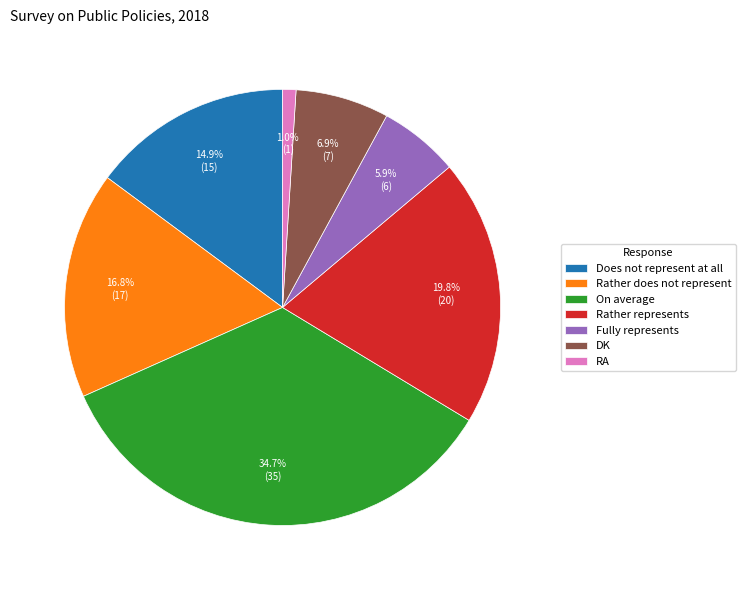

How many slices are in this pie chart?

7